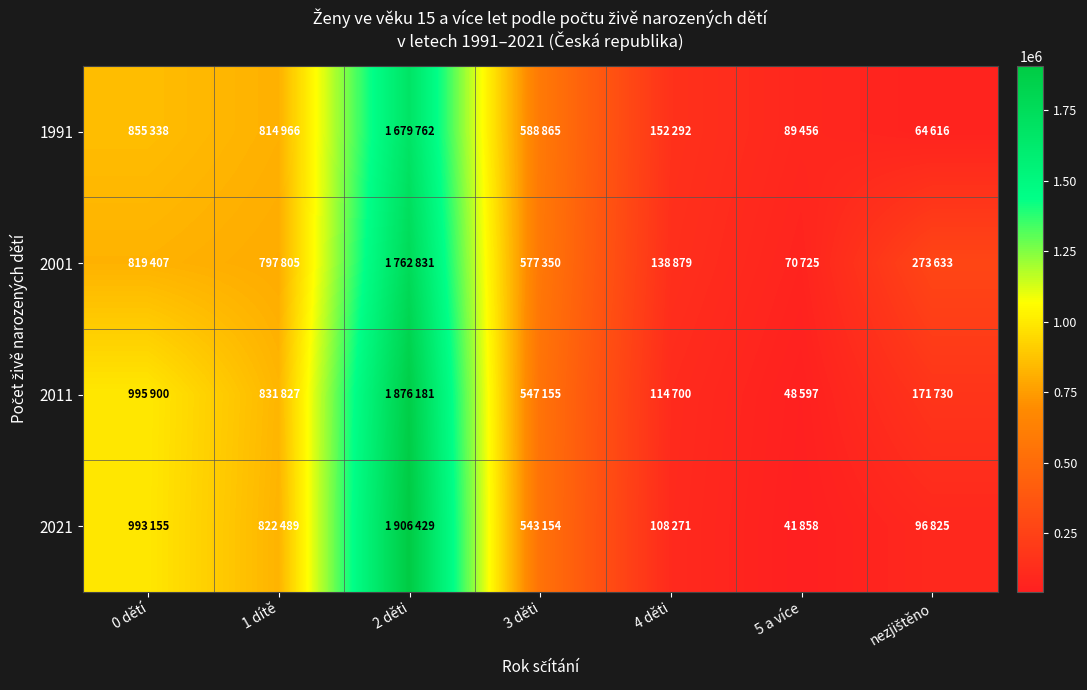

Reading left to right, extract all data points from this chart.

1991: 0 dětí=855338	1 dítě=814966	2 děti=1679762	3 děti=588865	4 děti=152292	5 a více=89456	nezjištěno=64616
2001: 0 dětí=819407	1 dítě=797805	2 děti=1762831	3 děti=577350	4 děti=138879	5 a více=70725	nezjištěno=273633
2011: 0 dětí=995900	1 dítě=831827	2 děti=1876181	3 děti=547155	4 děti=114700	5 a více=48597	nezjištěno=171730
2021: 0 dětí=993155	1 dítě=822489	2 děti=1906429	3 děti=543154	4 děti=108271	5 a více=41858	nezjištěno=96825